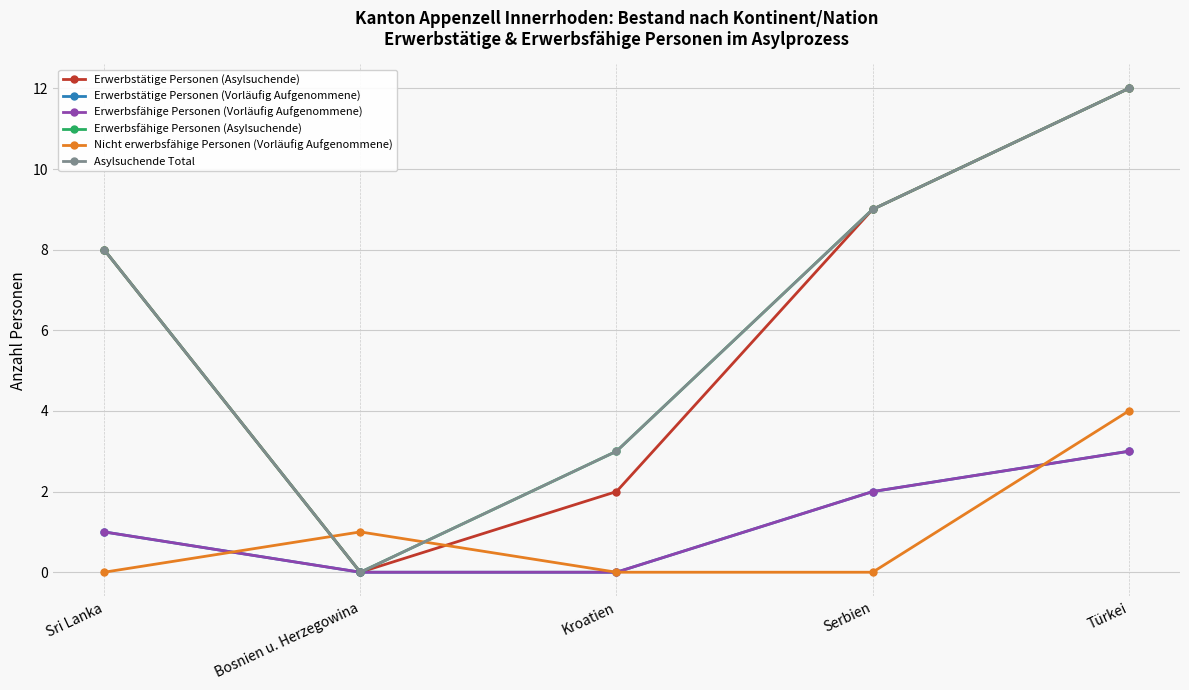

Does the chart have visible grid lines?

Yes